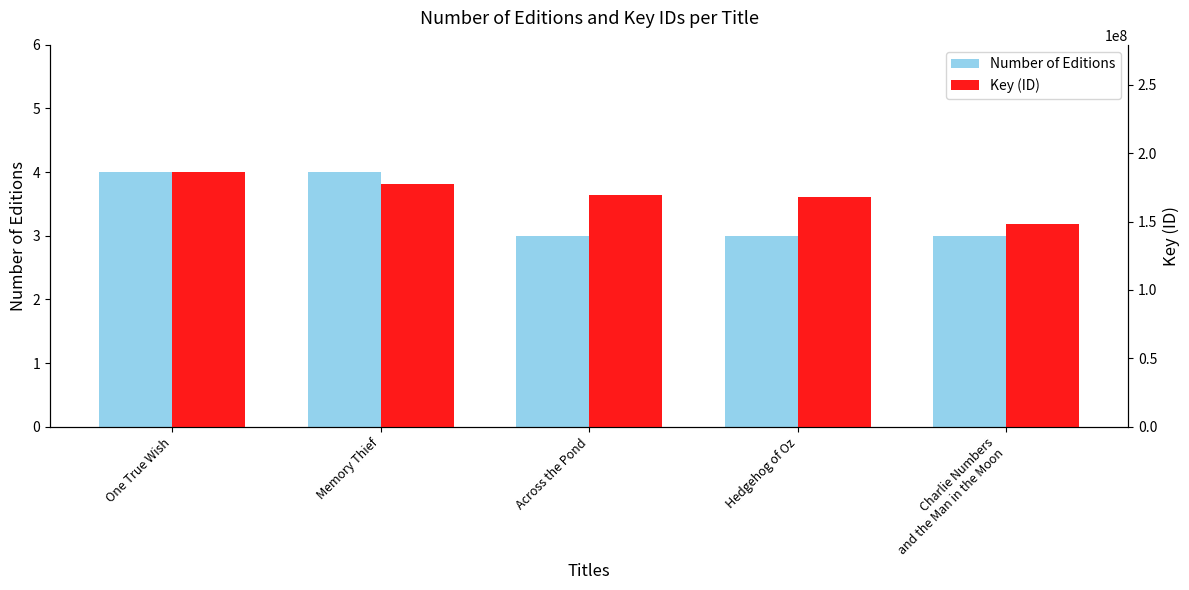

What is the difference between the maximum and second lowest values in the Number of Editions series?

1